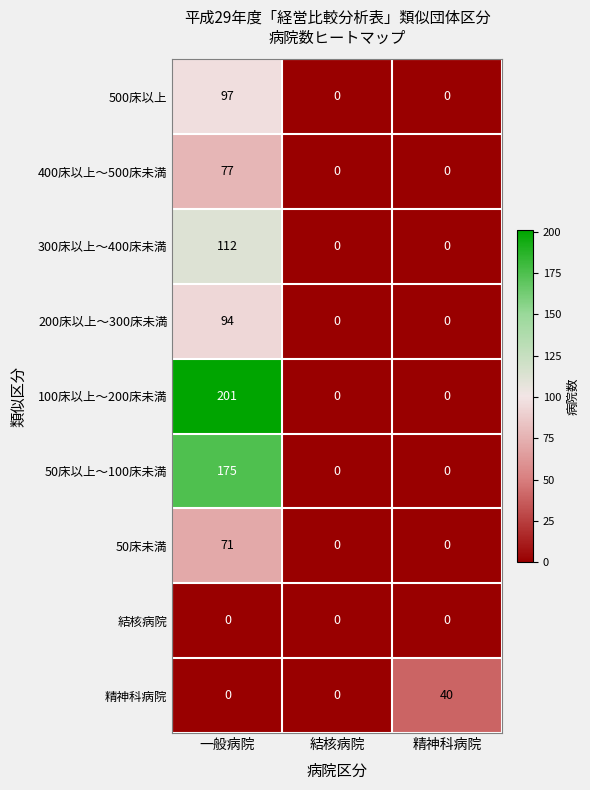

What is the difference between the 500床以上 values at 精神科病院 and 一般病院?

97